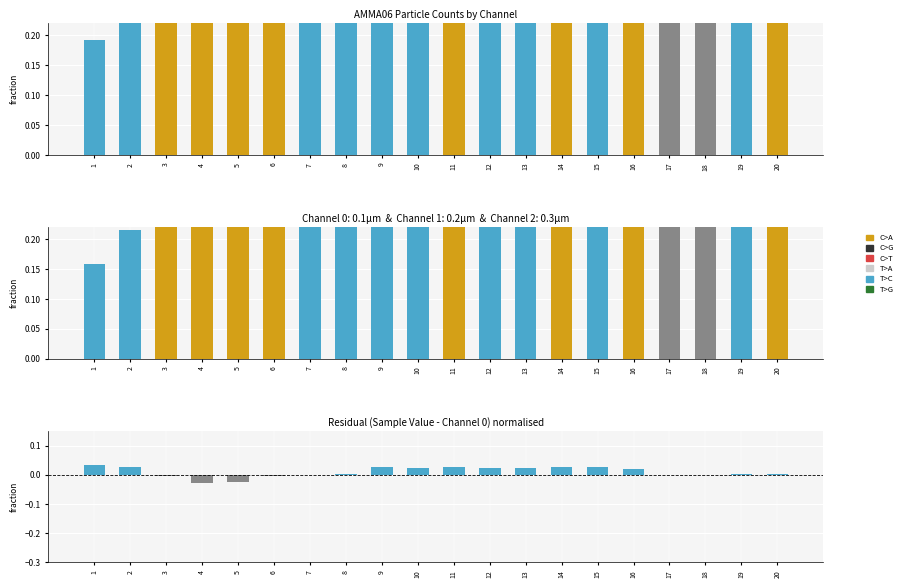

What is the difference between the highest and lowest values at 15?

0.3